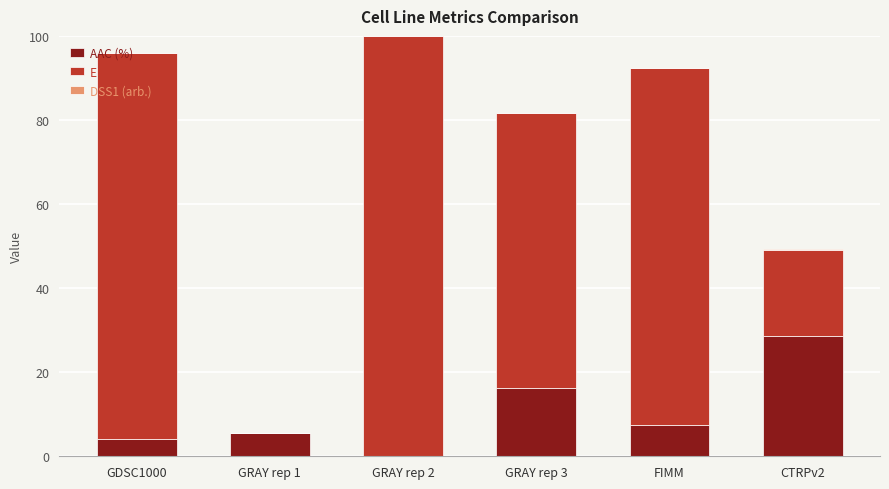

At which label does AAC (%) reach its peak?

CTRPv2